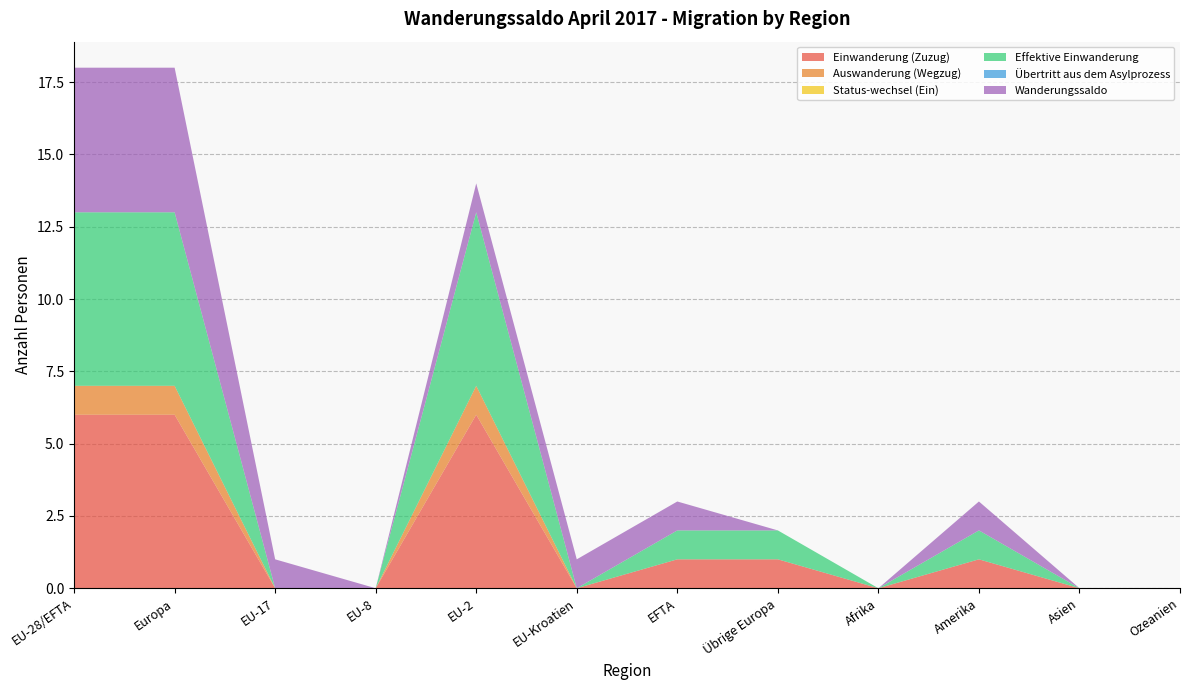

Reading left to right, transcribe all the data shown in this chart.

Einwanderung (Zuzug): EU-28/EFTA=6	Europa=6	EU-17=0	EU-8=0	EU-2=6	EU-Kroatien=0	EFTA=1	Übrige Europa=1	Afrika=0	Amerika=1	Asien=0	Ozeanien=0
Auswanderung (Wegzug): EU-28/EFTA=1	Europa=1	EU-17=0	EU-8=0	EU-2=1	EU-Kroatien=0	EFTA=0	Übrige Europa=0	Afrika=0	Amerika=0	Asien=0	Ozeanien=0
Status-wechsel (Ein): EU-28/EFTA=0	Europa=0	EU-17=0	EU-8=0	EU-2=0	EU-Kroatien=0	EFTA=0	Übrige Europa=0	Afrika=0	Amerika=0	Asien=0	Ozeanien=0
Effektive Einwanderung: EU-28/EFTA=6	Europa=6	EU-17=0	EU-8=0	EU-2=6	EU-Kroatien=0	EFTA=1	Übrige Europa=1	Afrika=0	Amerika=1	Asien=0	Ozeanien=0
Übertritt aus dem Asylprozess: EU-28/EFTA=0	Europa=0	EU-17=0	EU-8=0	EU-2=0	EU-Kroatien=0	EFTA=0	Übrige Europa=0	Afrika=0	Amerika=0	Asien=0	Ozeanien=0
Wanderungssaldo: EU-28/EFTA=5	Europa=5	EU-17=1	EU-8=0	EU-2=1	EU-Kroatien=1	EFTA=1	Übrige Europa=0	Afrika=0	Amerika=1	Asien=0	Ozeanien=0